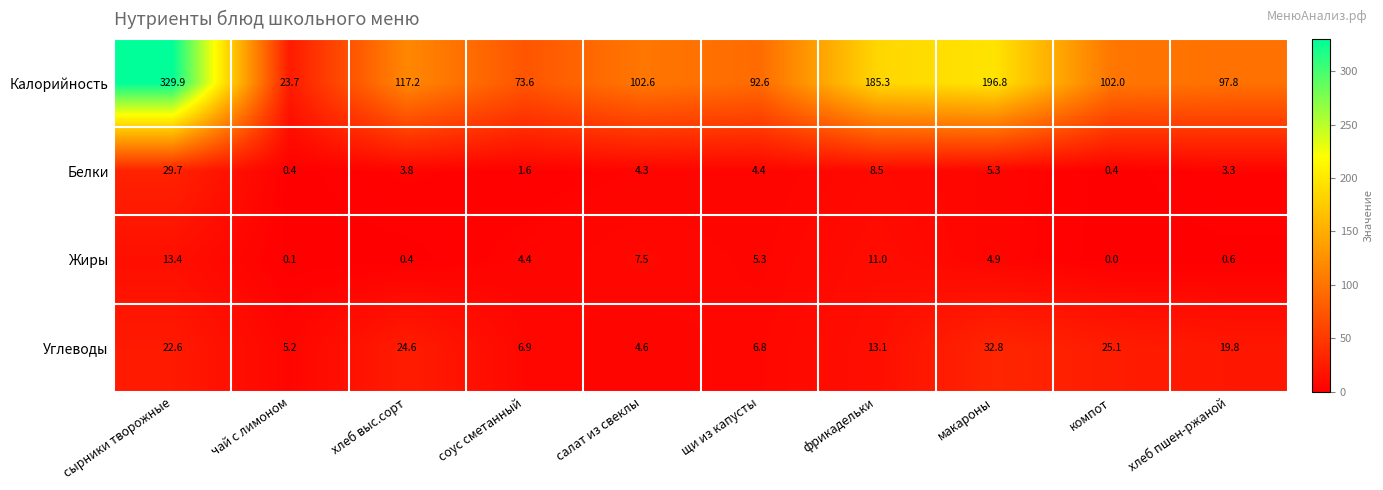

Rank the series by their maximum value, from highest to lowest.

Калорийность, Углеводы, Белки, Жиры